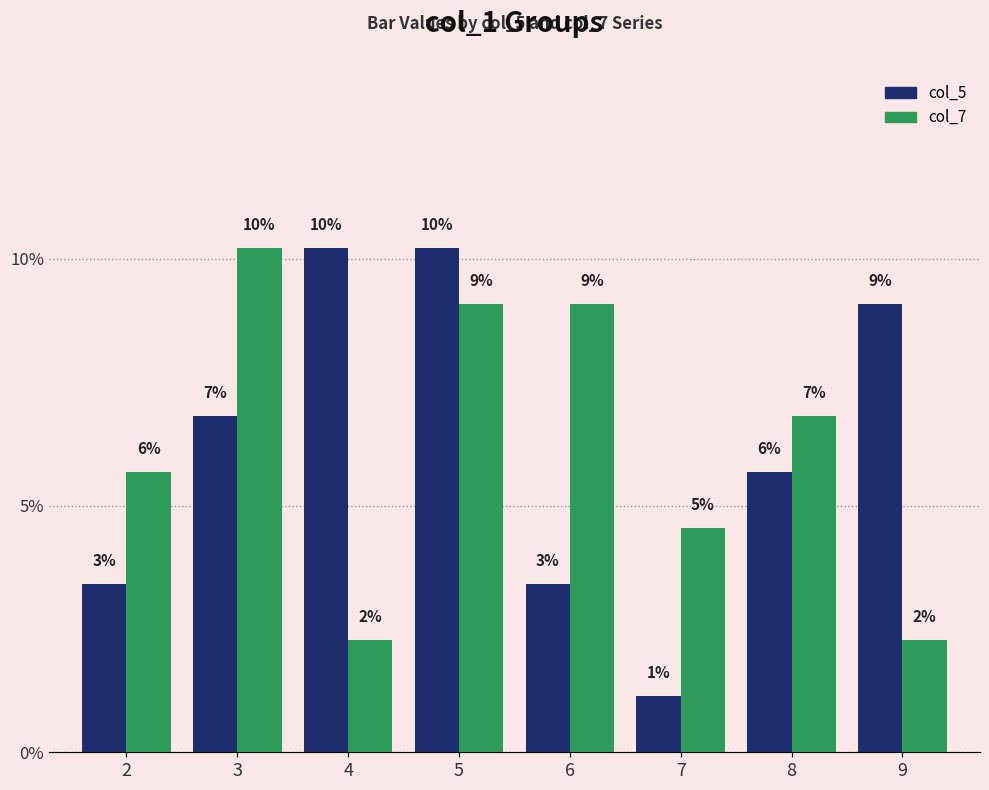

What are all the series names shown in the legend?

col_5, col_7